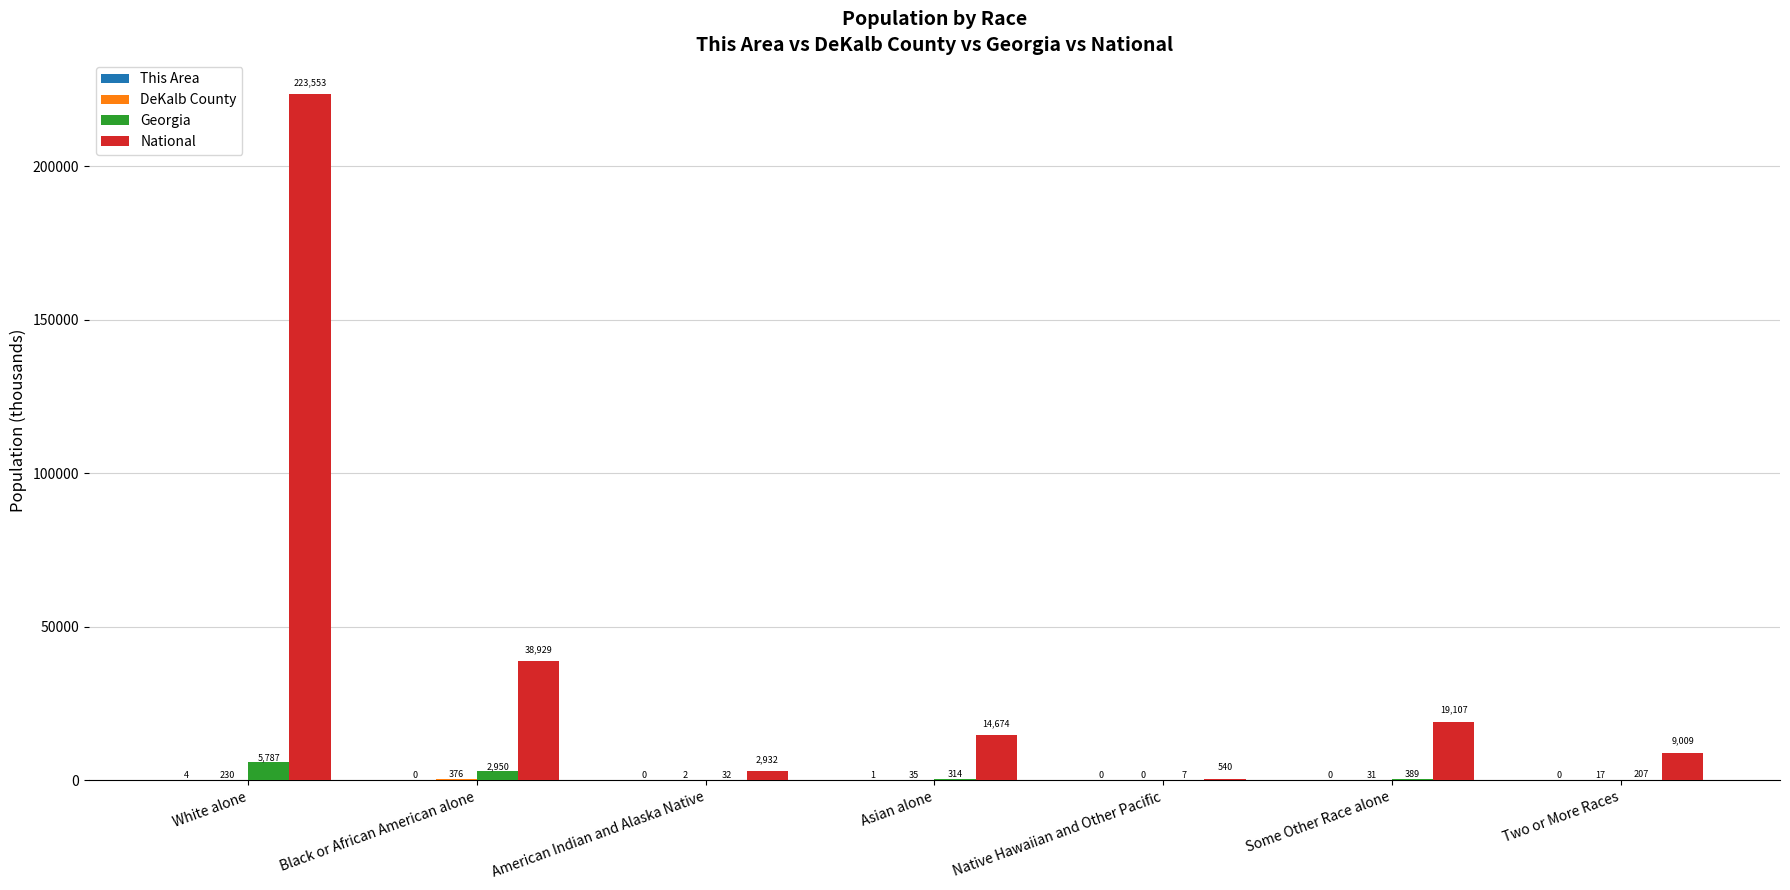

True or false: National has a value of 120939.4 at White alone.

False